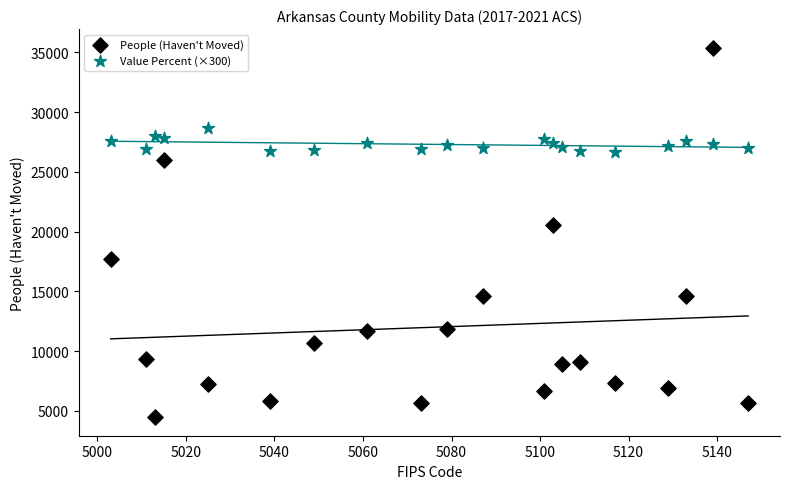

Which series has the largest Y range (max minus min)?

People (Haven't Moved)